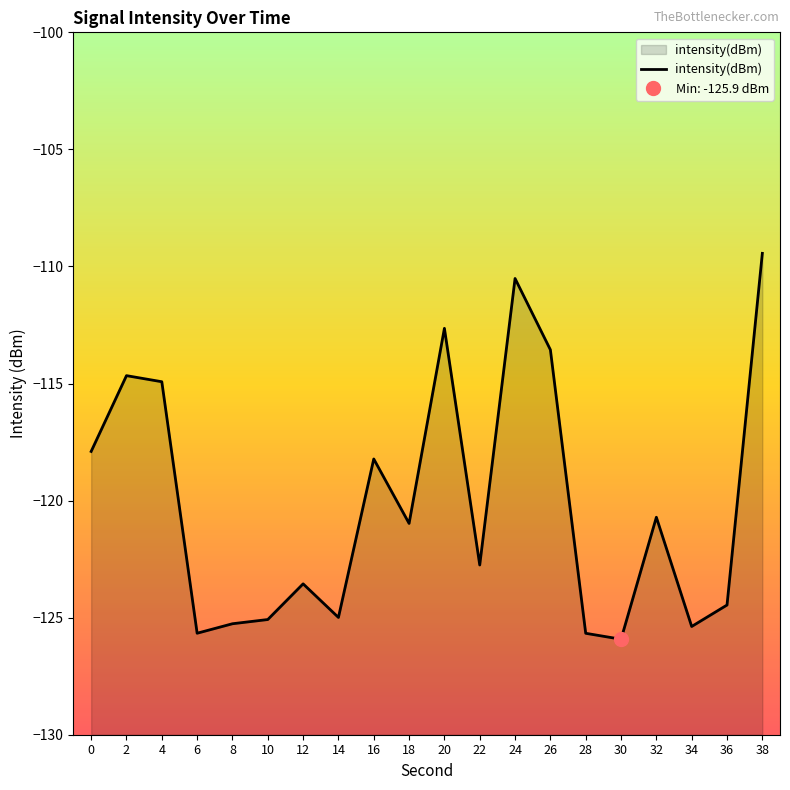

What is the change in value from 6 to 22?

+2.9